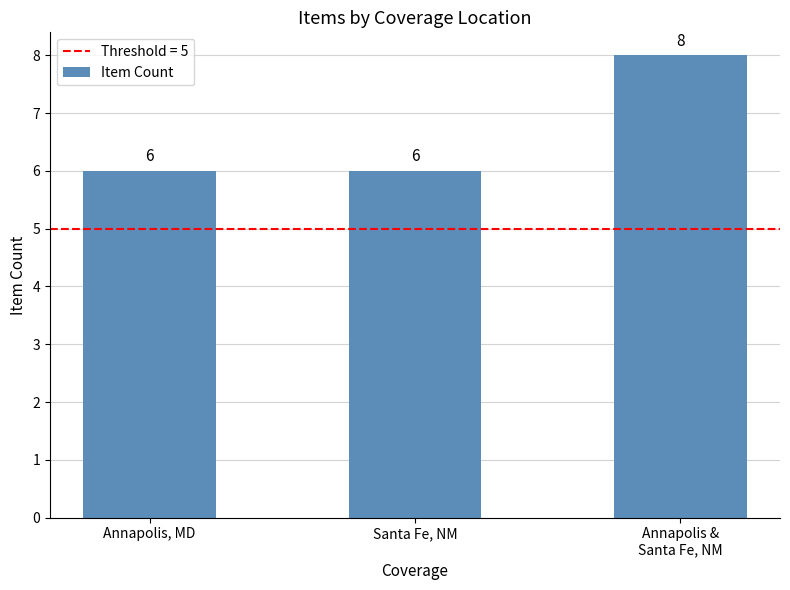

How many bars are there in total?

3